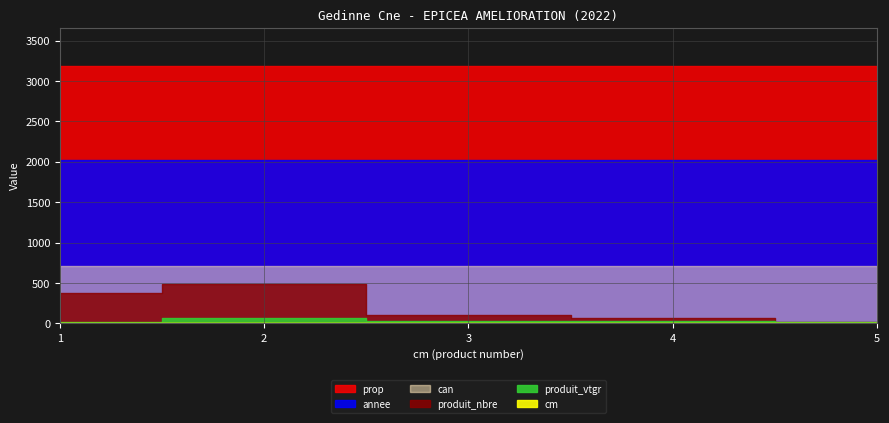

What is the total value across all series at 4?

6010.5